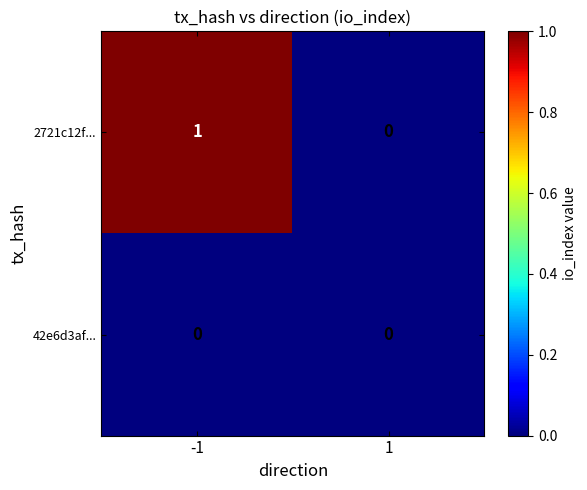

List the series in order of their peak value, lowest first.

42e6d3af..., 2721c12f...